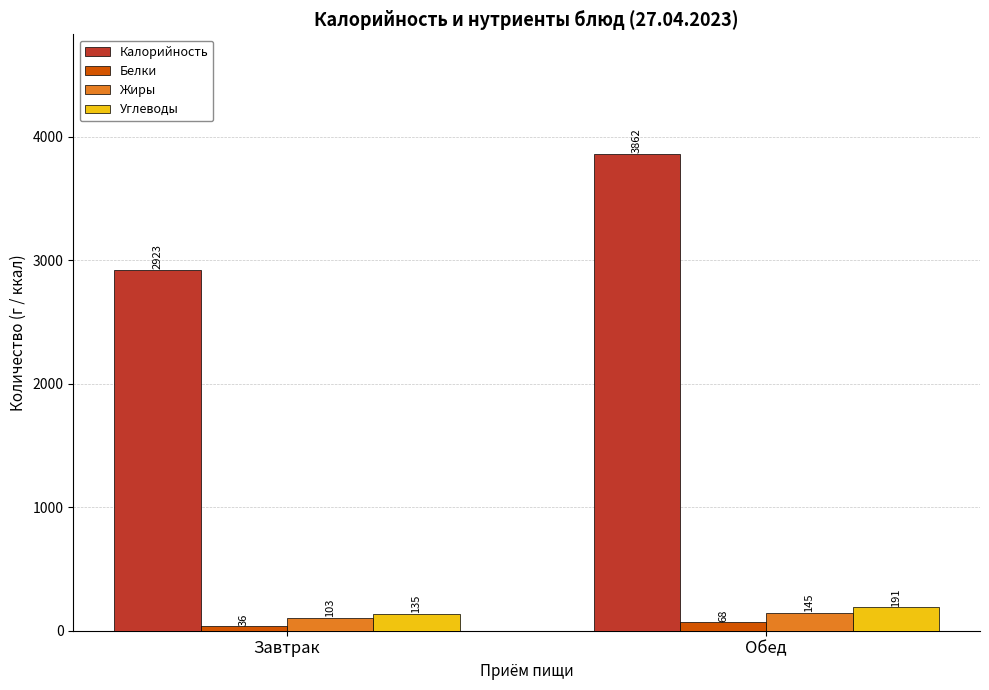

Which category has the lowest value in the Калорийность series?

Завтрак